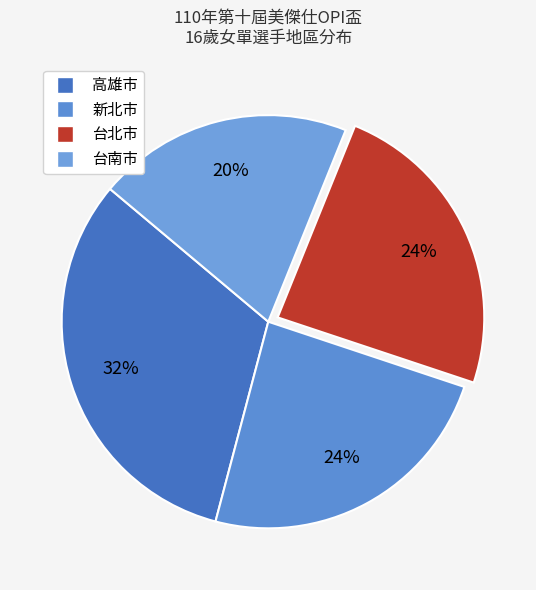

Count the number of slices in the pie.

4